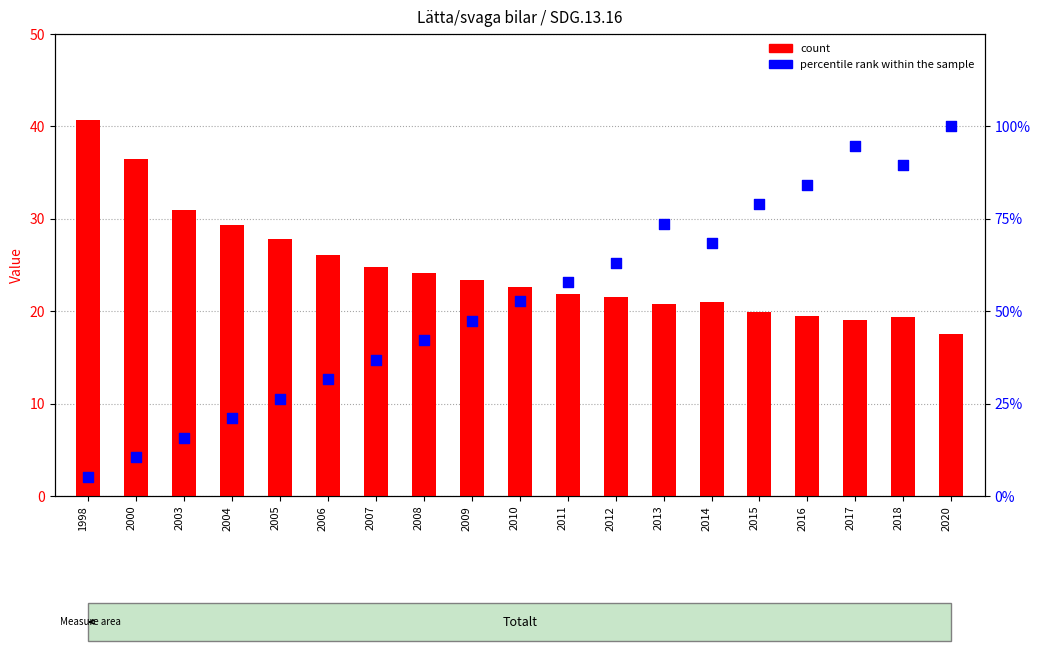

Which series has the largest total across all categories?

percentile rank within the sample